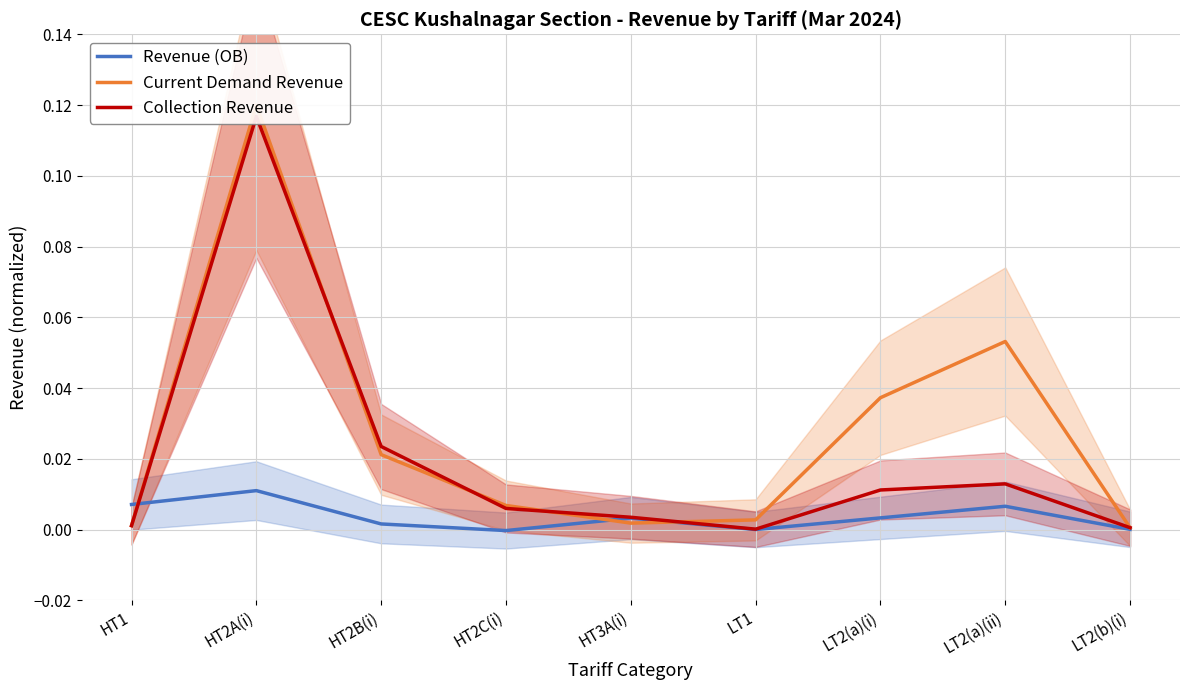

List the labels in order of Revenue (OB) value, largest first.

HT2A(i), HT1, LT2(a)(ii), LT2(a)(i), HT3A(i), HT2B(i), LT2(b)(i), LT1, HT2C(i)